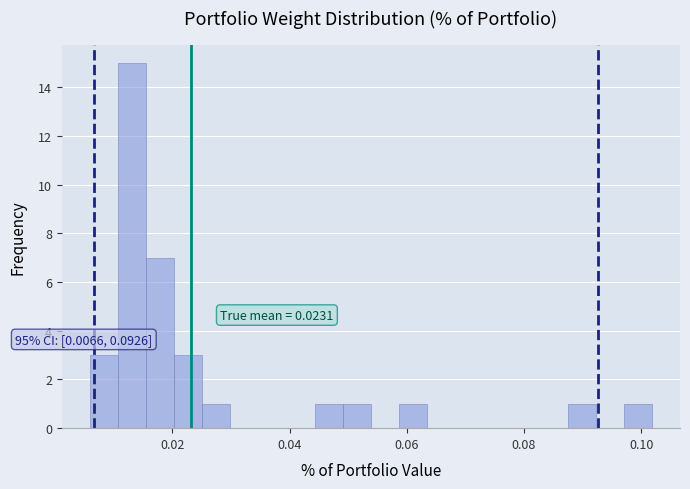

Read against the x-axis, roughly where is the centre of the tallest bar?

0.014